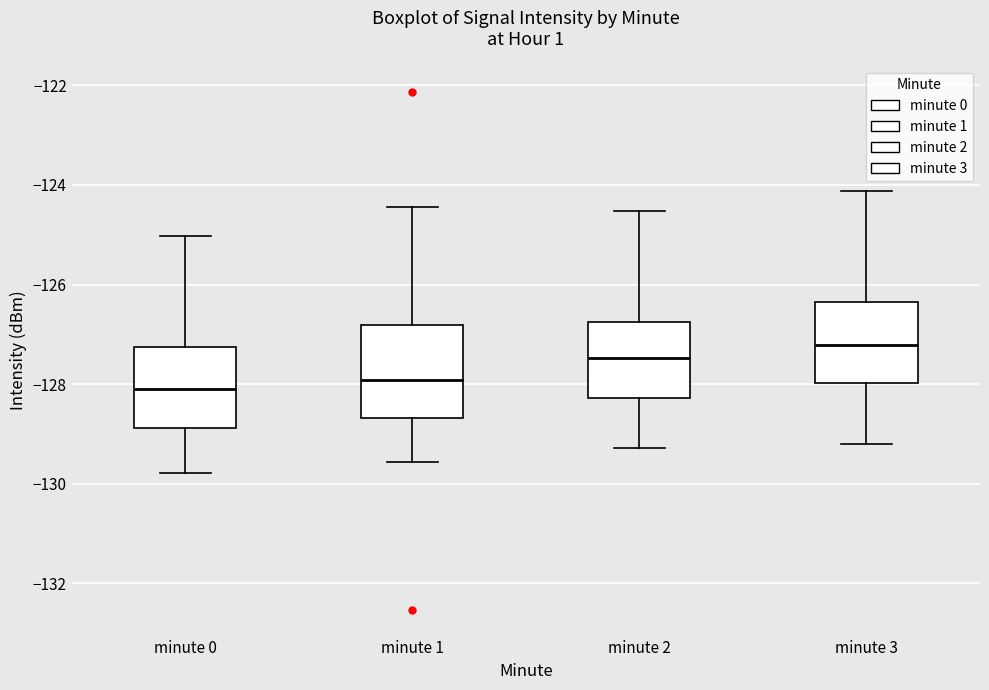

Which box is the tallest, from its lower edge to its upper edge?

minute 1